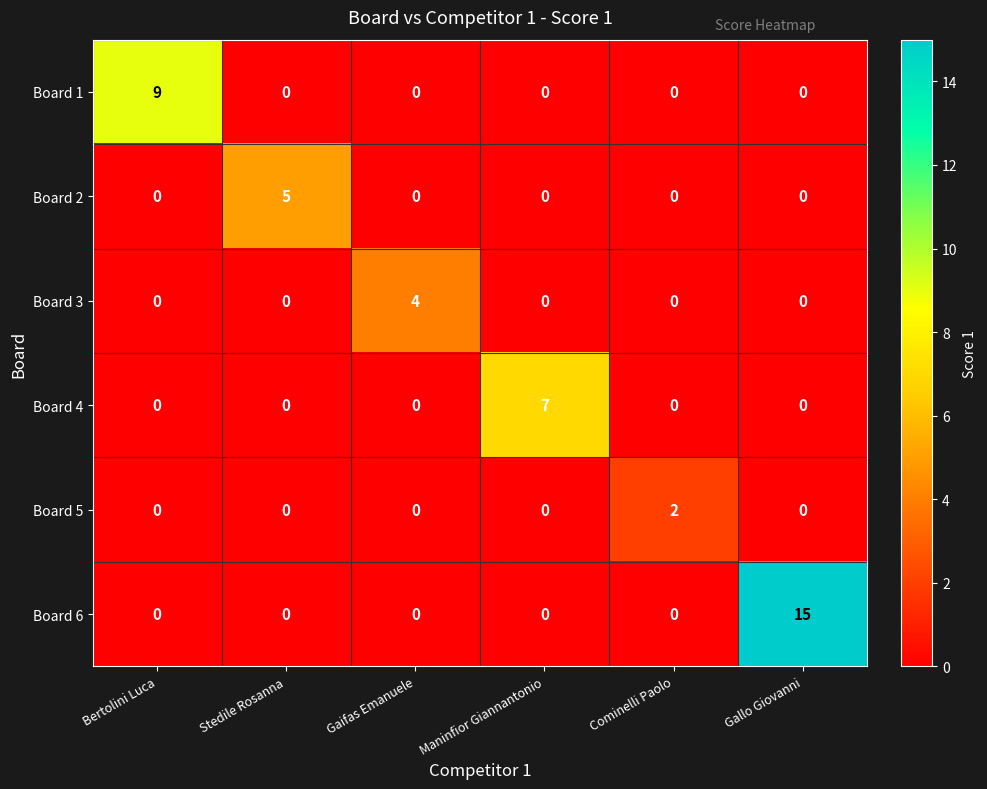

What is the difference between the maximum and minimum values in the Board 1 series?

9